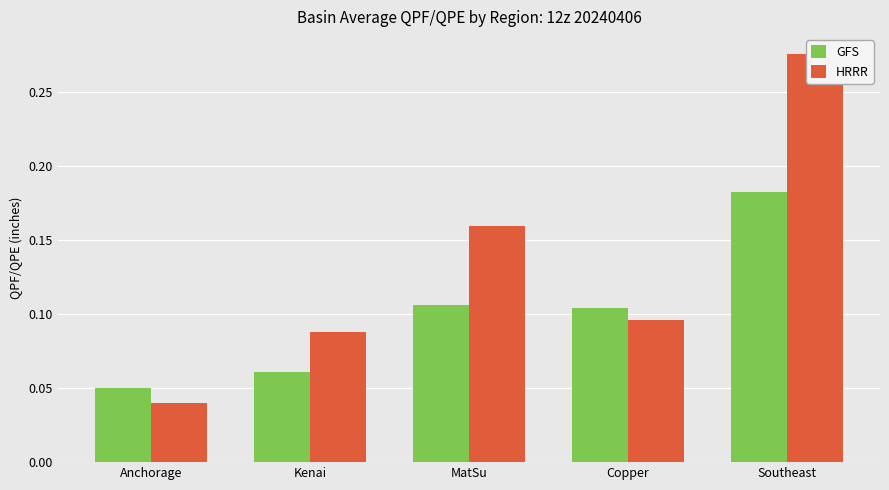

How many HRRR values are between 0 and 1?

5